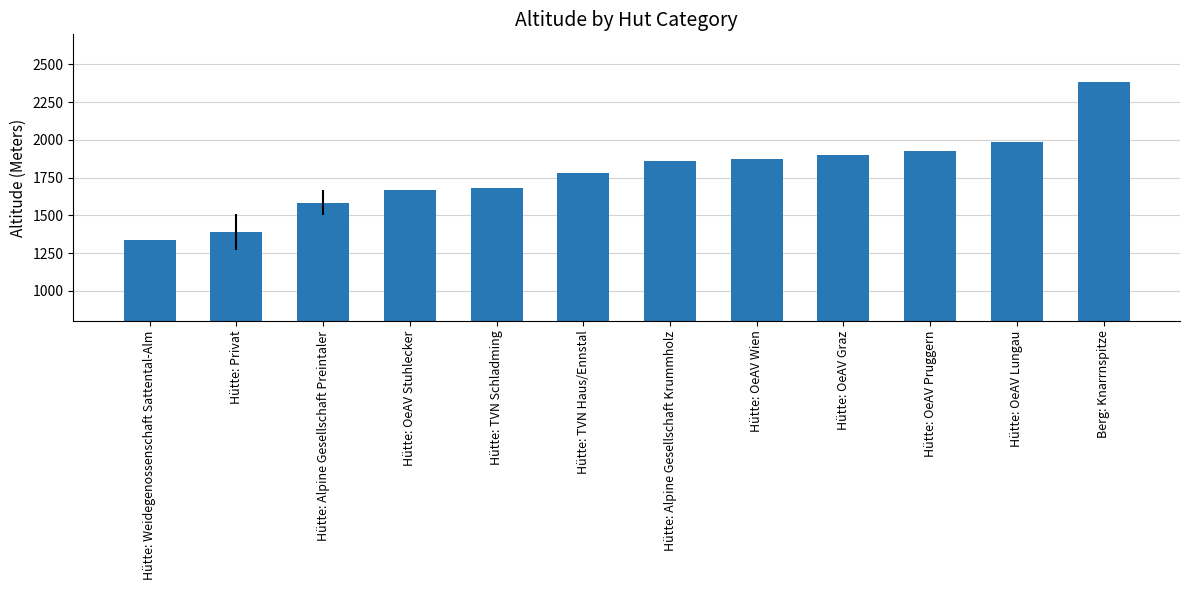

Reading left to right, list all the values displayed in this chart.

1339.0	1391.3	1584.5	1667.0	1680.0	1778.0	1857.0	1872.0	1897.0	1927.0	1985.0	2387.0